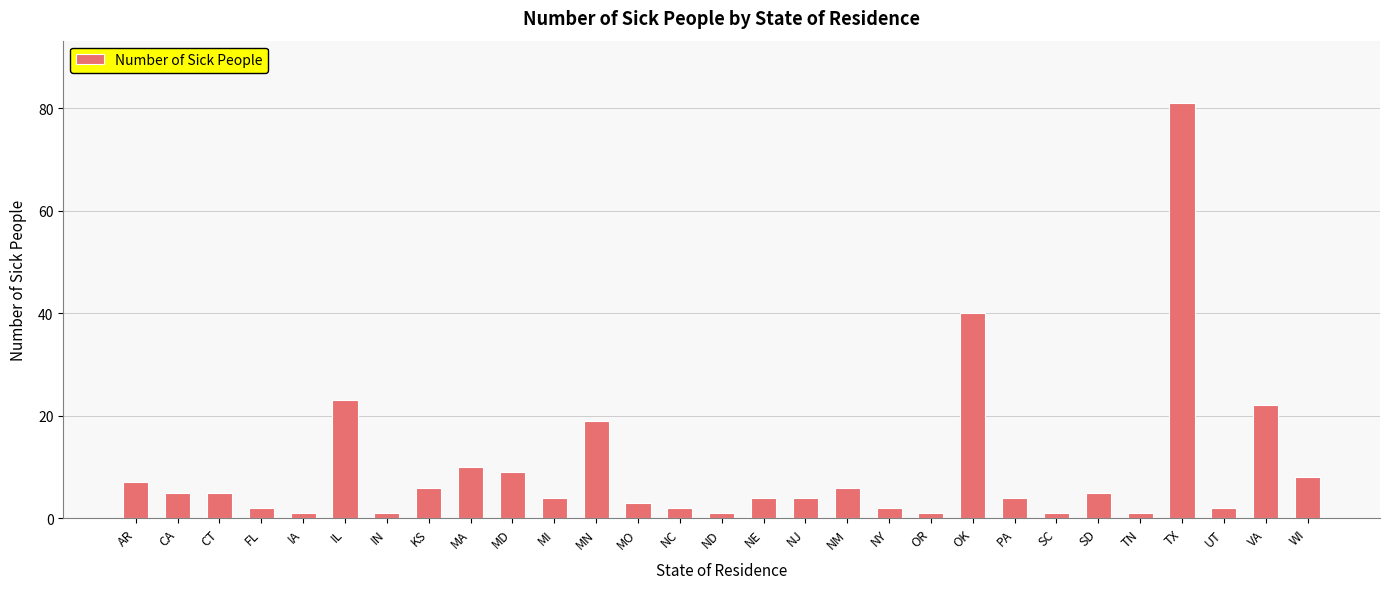

Which has a higher value, IL or MO?

IL